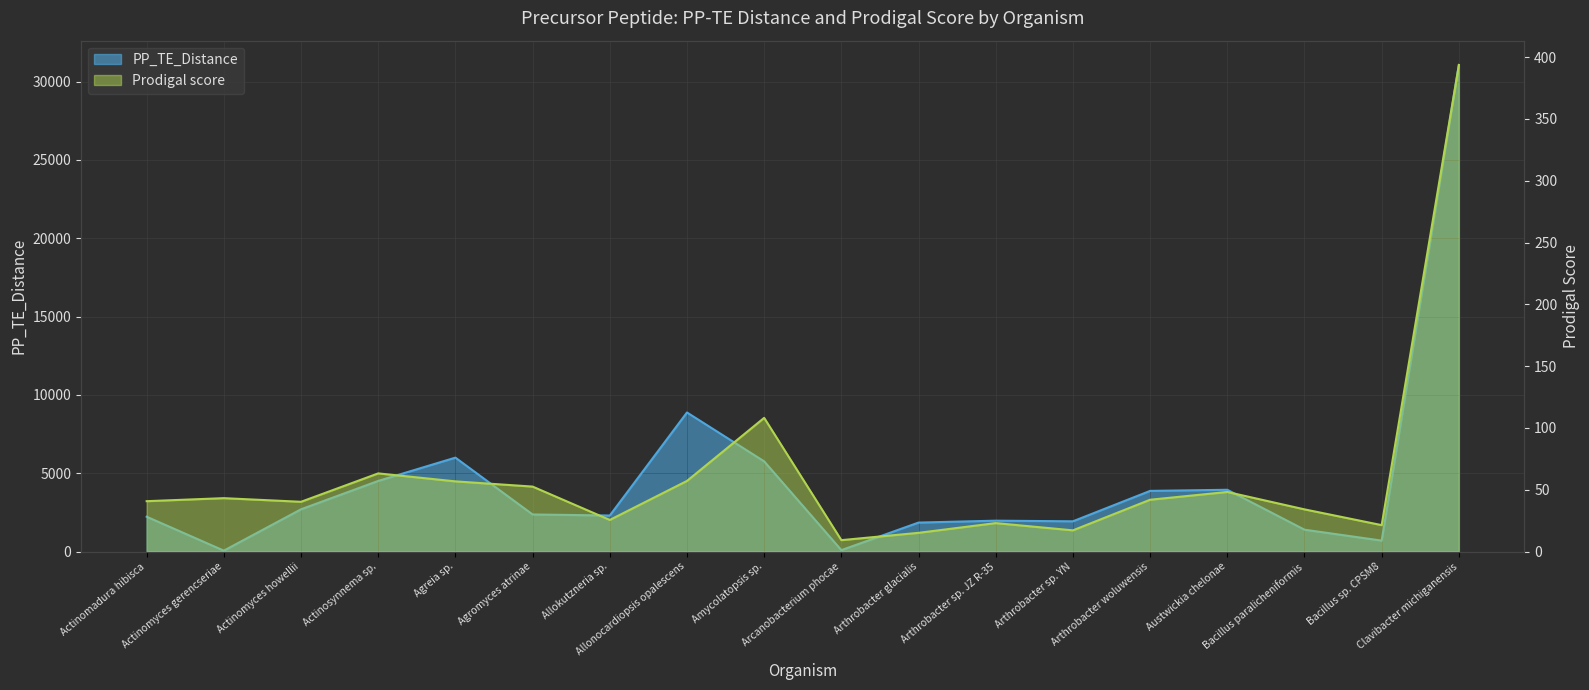

Is the value of Prodigal score at Actinomyces howellii greater than the value of PP_TE_Distance at Agromyces atrinae?

No